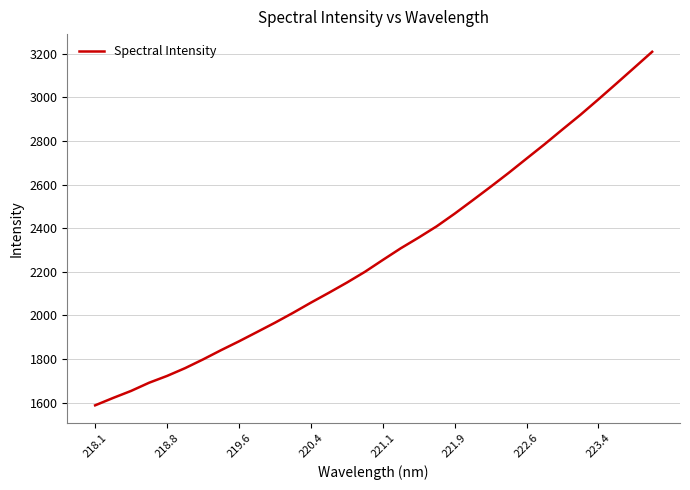

What is the maximum value shown in the chart?

3209.0